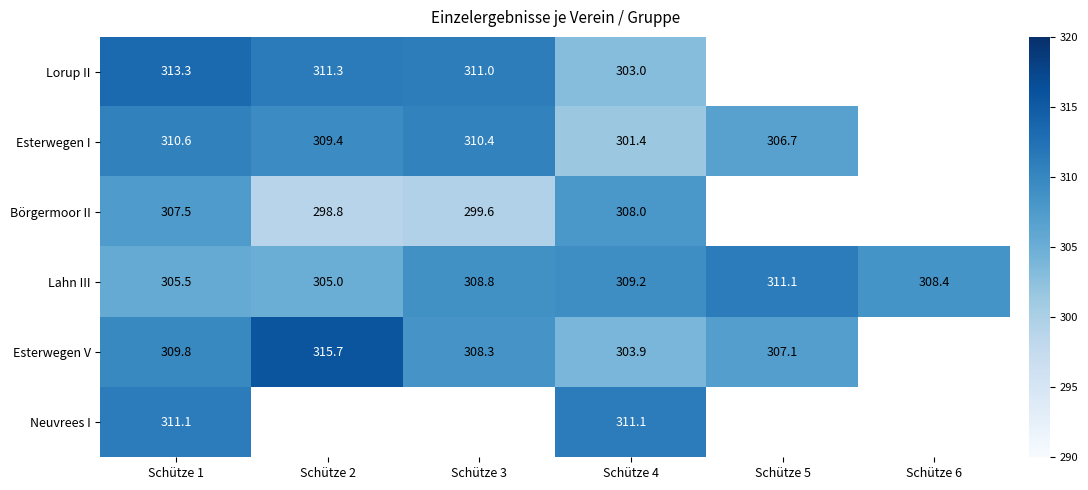

Rank the series at Schütze 1 from highest to lowest value.

Lorup II, Neuvrees I, Esterwegen I, Esterwegen V, Börgermoor II, Lahn III